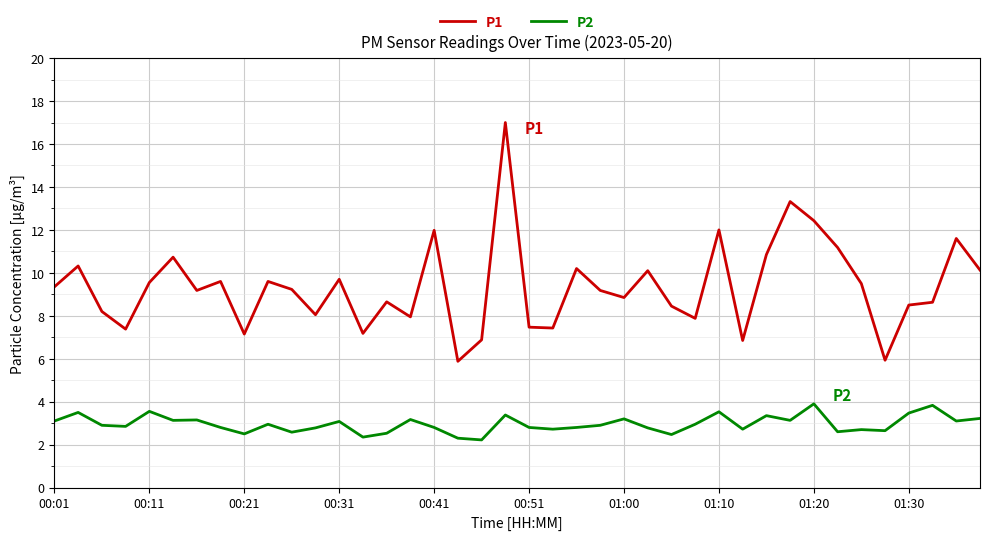

What is the maximum value for P2?

3.9